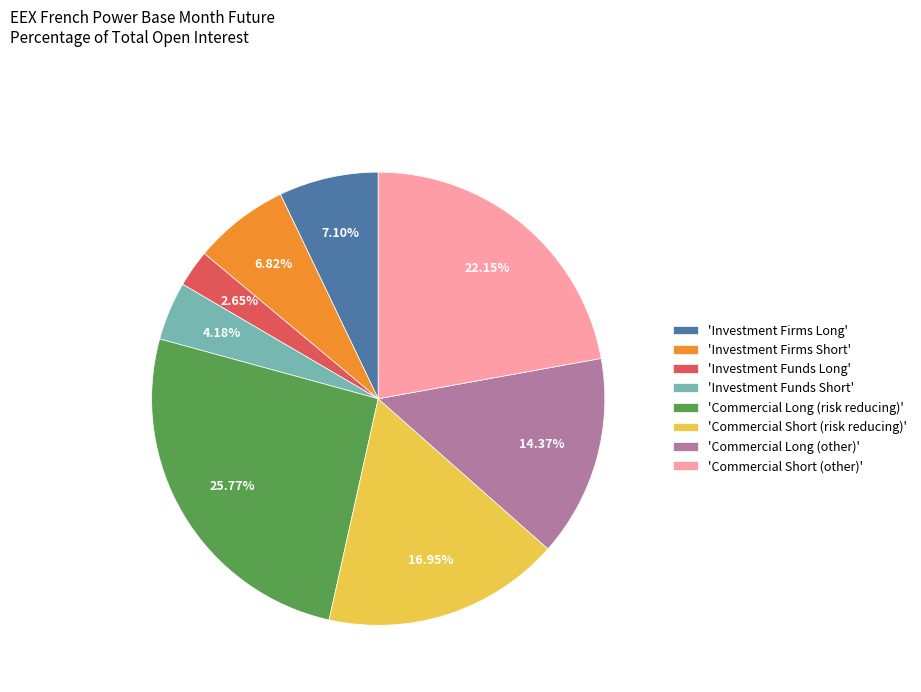

Which category has the smallest portion of the pie?

'Investment Funds Long'